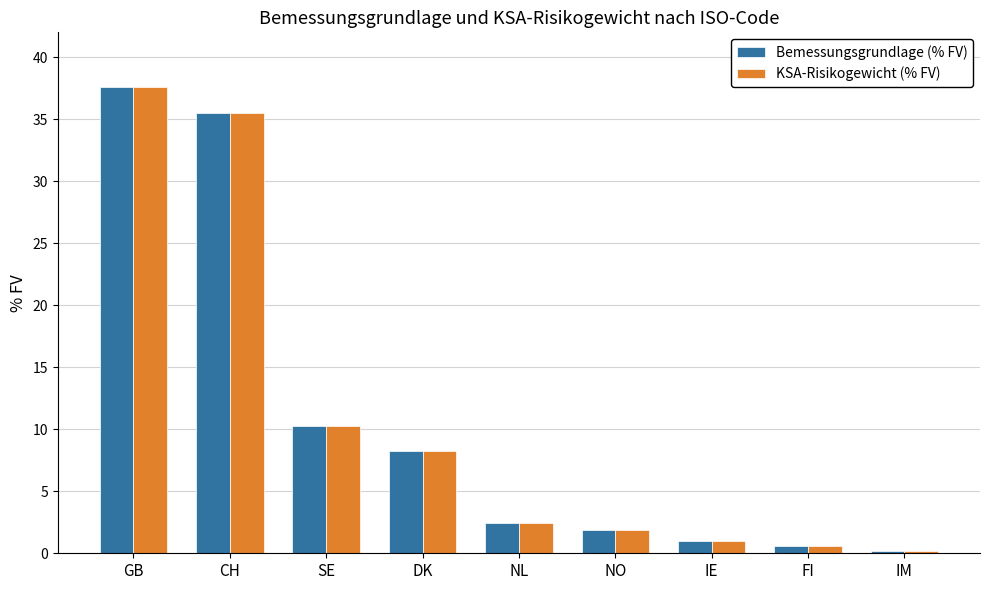

What is the sum of all Bemessungsgrundlage (% FV) values?

97.6